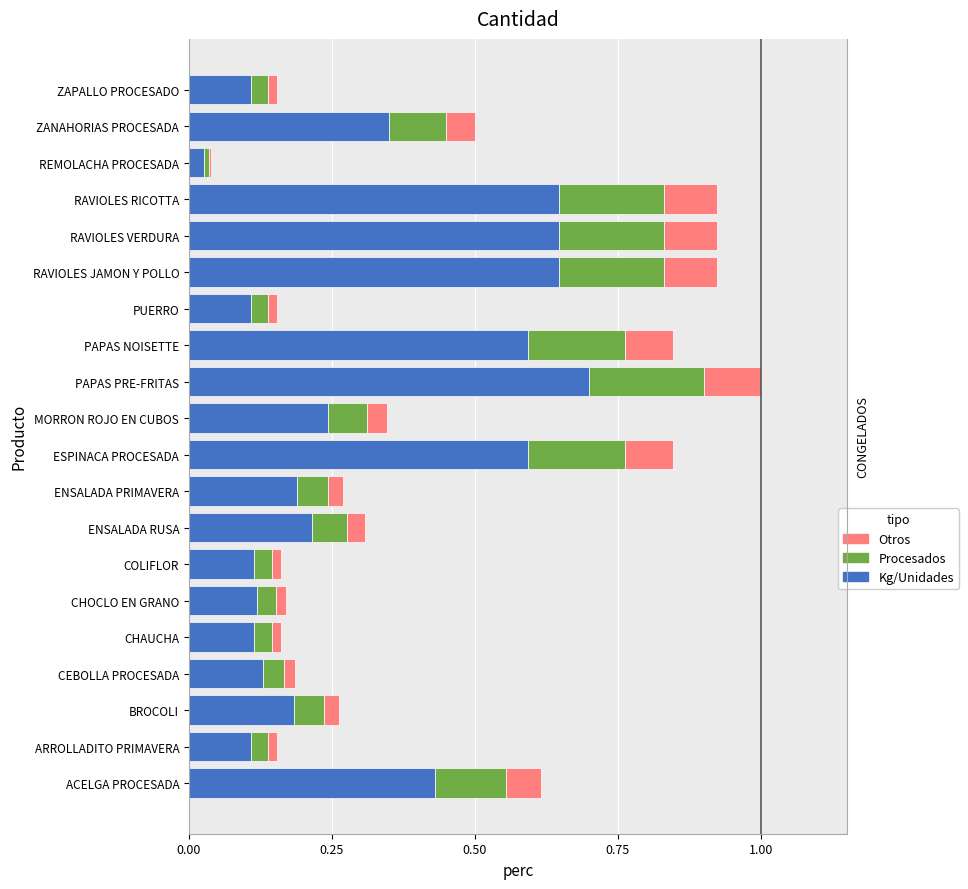

What is the sum of all Kg/Unidades values?

6.3